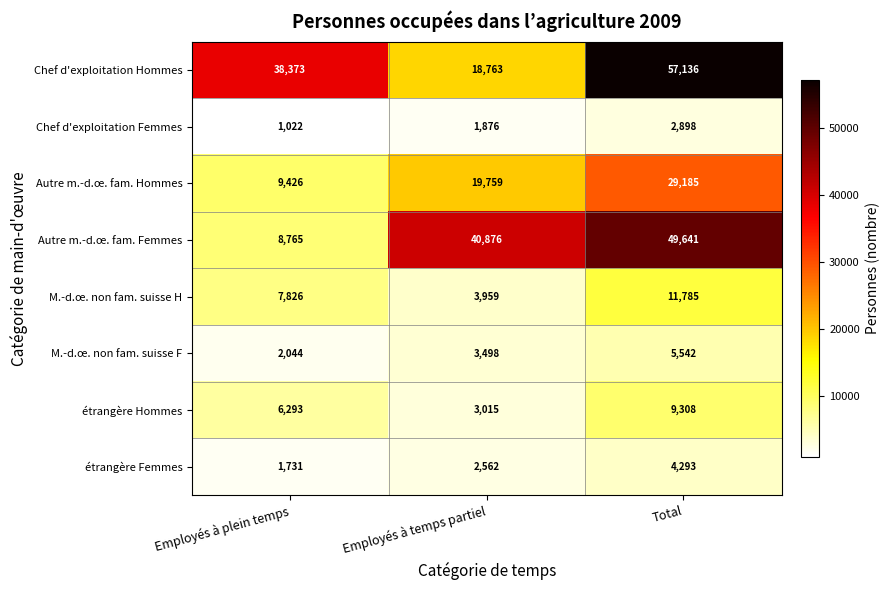

What is the difference between the highest and lowest values at Total?

54238